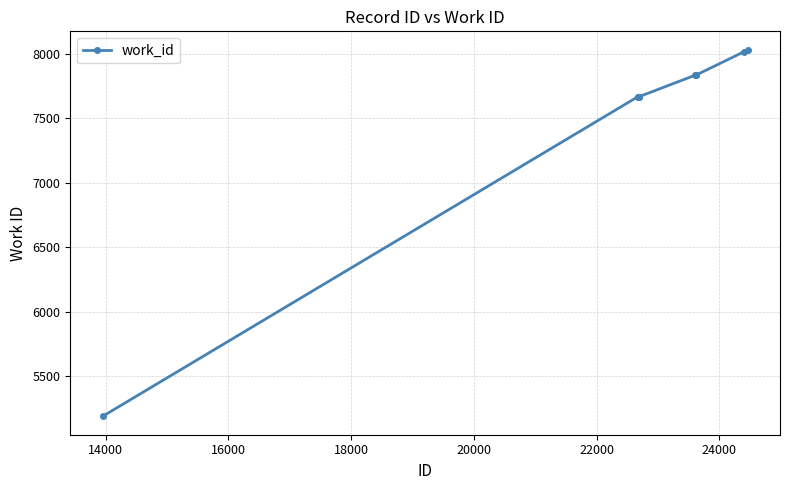

Count the number of data series in this chart.

1